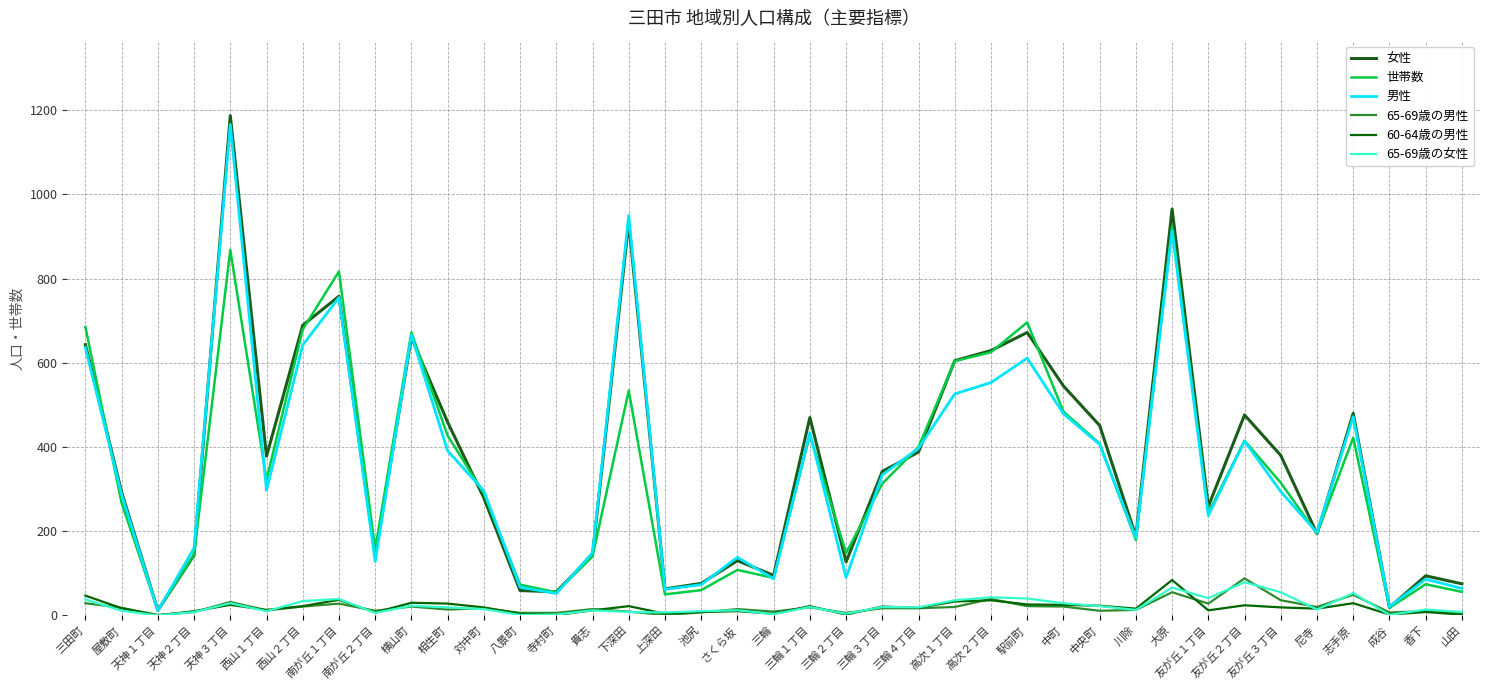

True or false: 男性 and 60-64歳の男性 cross at least once.

False